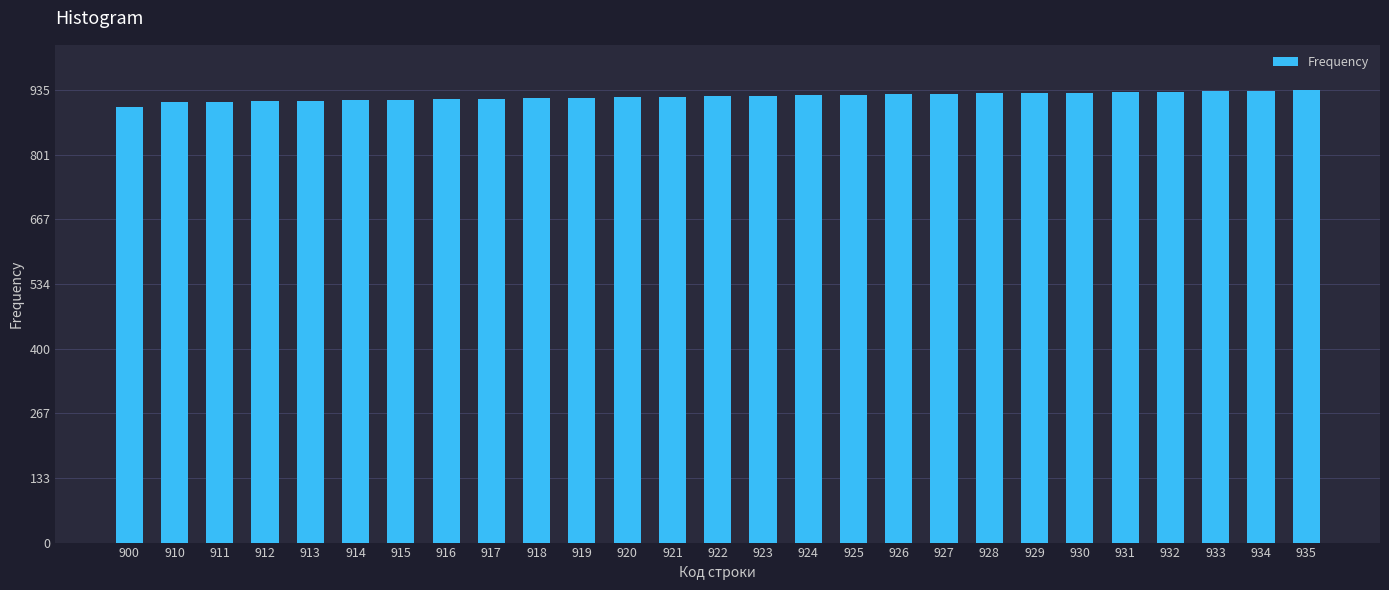

What is the difference between the maximum and minimum values?

35